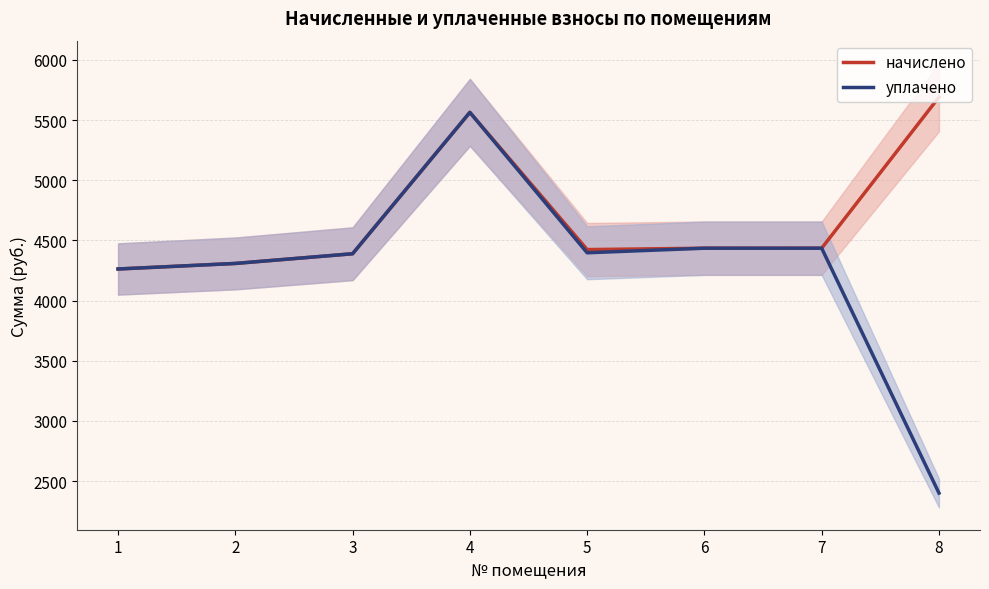

Read the уплачено value at 5.

4397.1